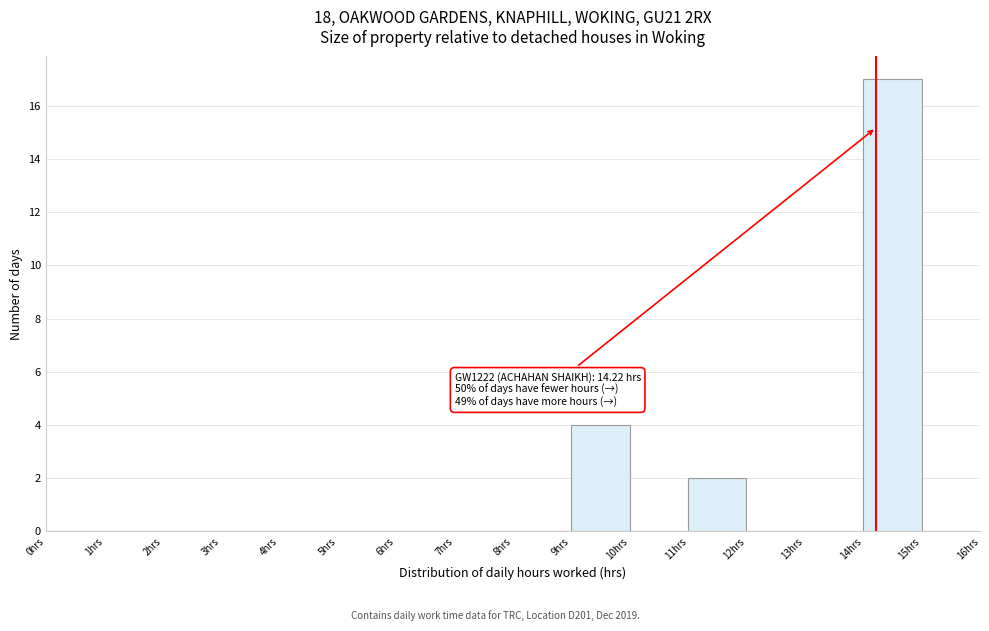

Which range on the x-axis has the tallest bar?

14 to 15